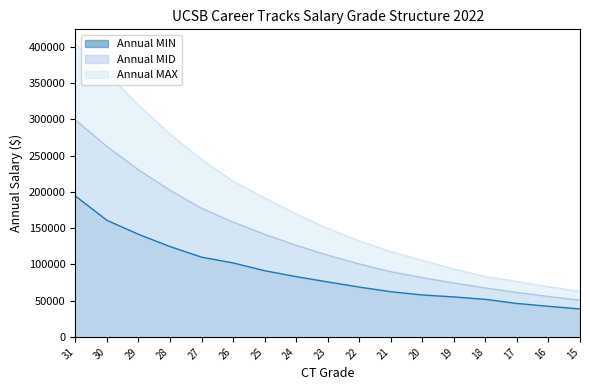

True or false: Annual MID and Annual MAX intersect in this chart.

False